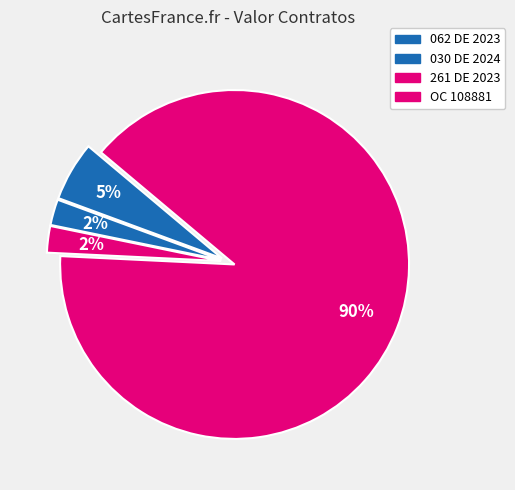

Which category accounts for the majority?

OC 108881